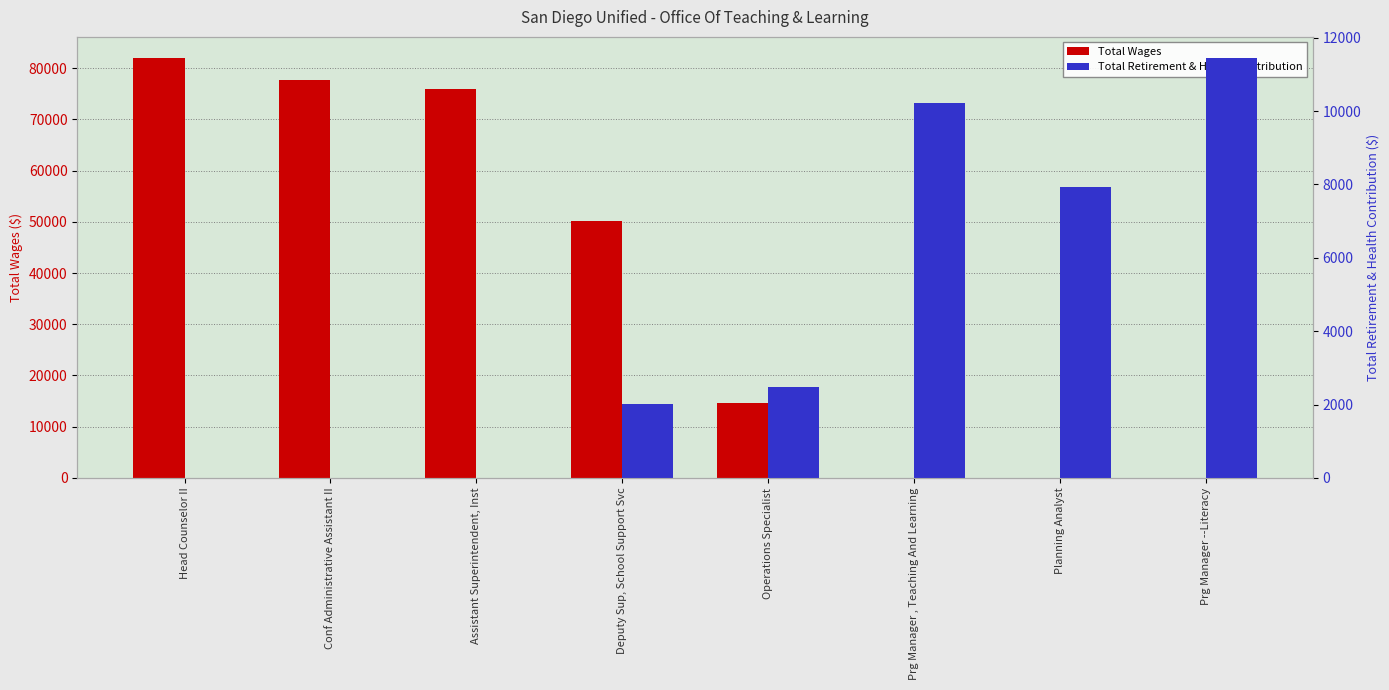

What is the difference between the maximum and second lowest values in the Total Wages series?

82005